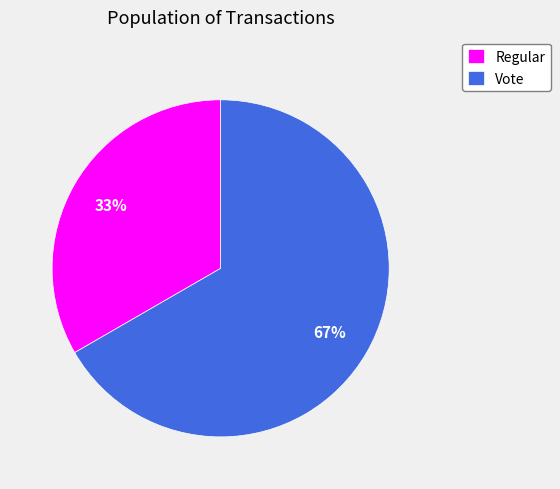

How many segments does this pie chart have?

2